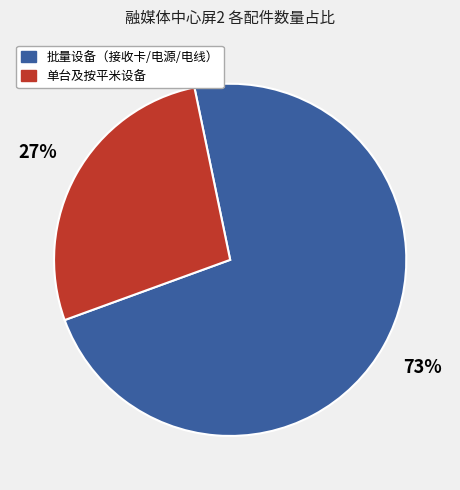

Is there a majority slice in this chart?

Yes